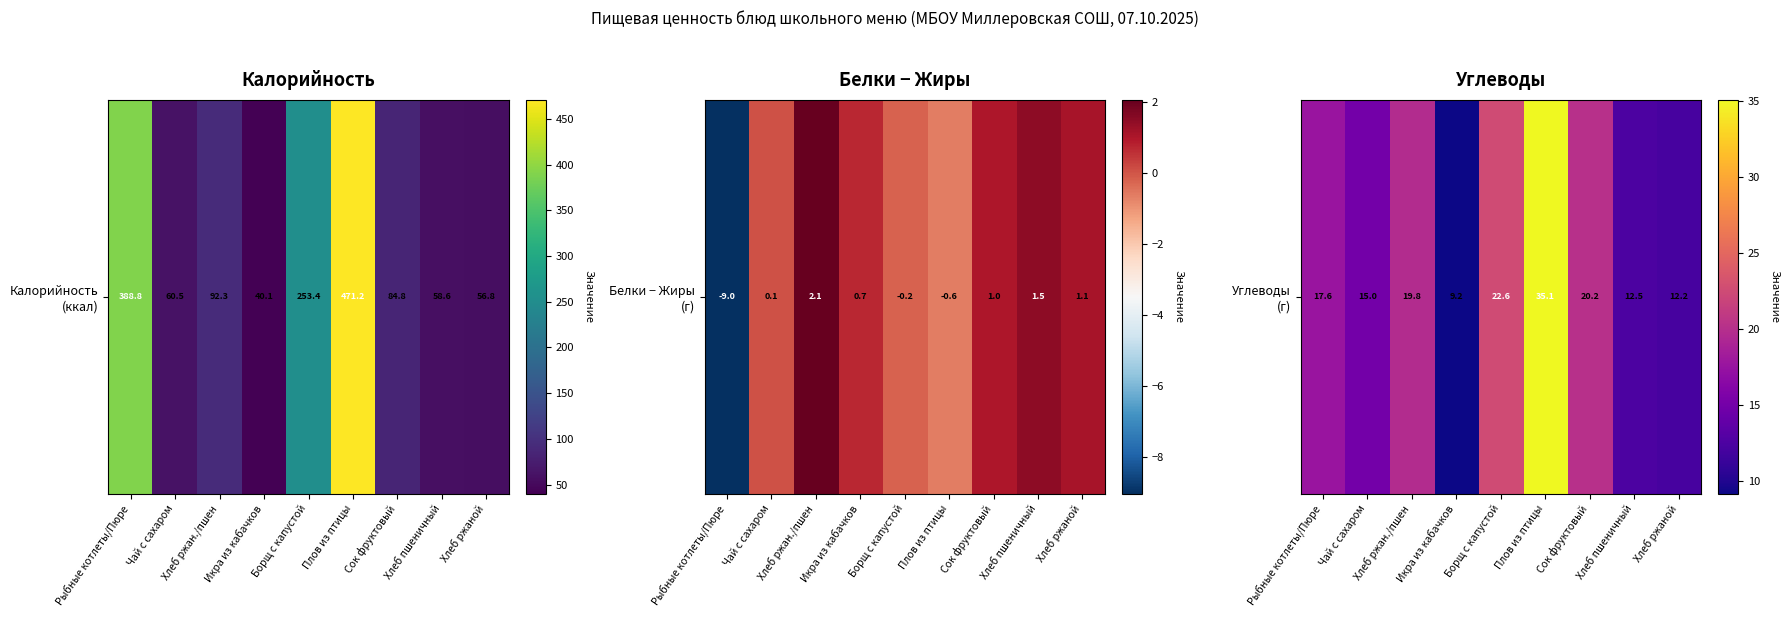

Approximately how many times larger is the value at Сок фруктовый compared to Рыбные котлеты/Пюре?

1.1